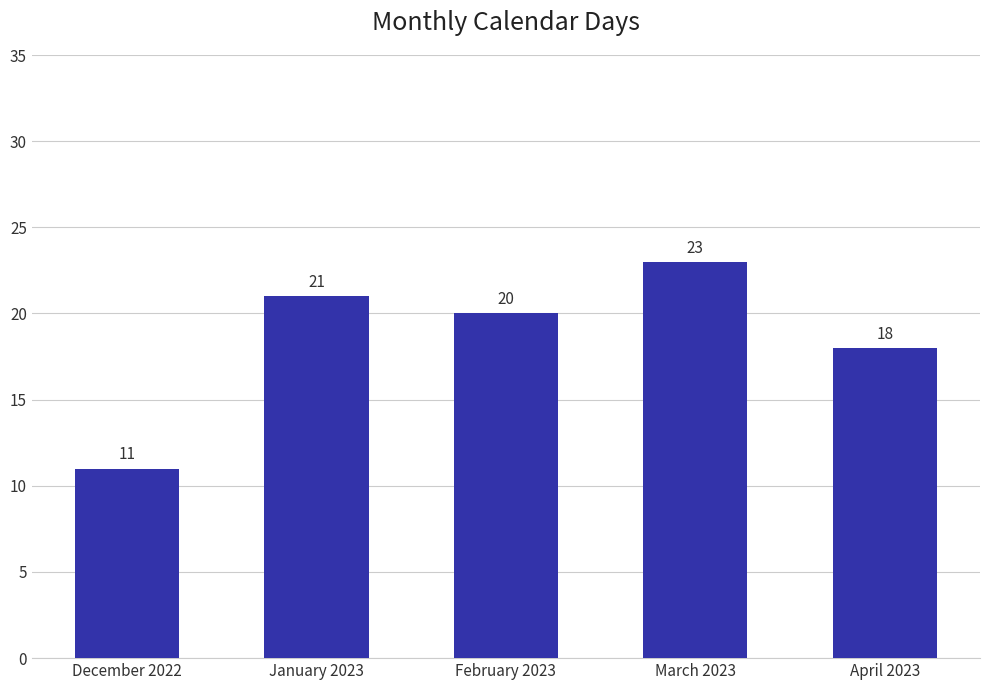

What is the minimum value shown in the chart?

11